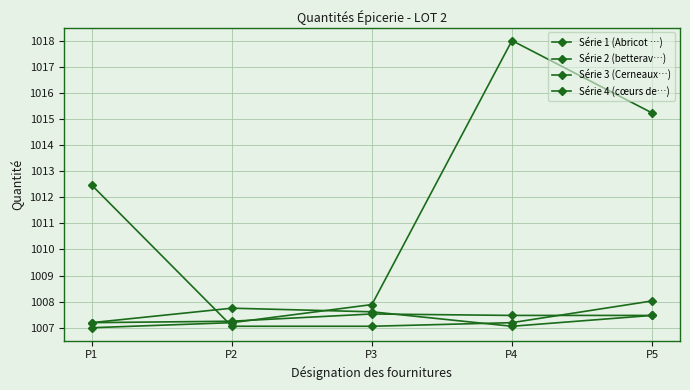

In Série 1 (Abricot …), how many points are higher than both neighbors (excluding endpoints)?

1